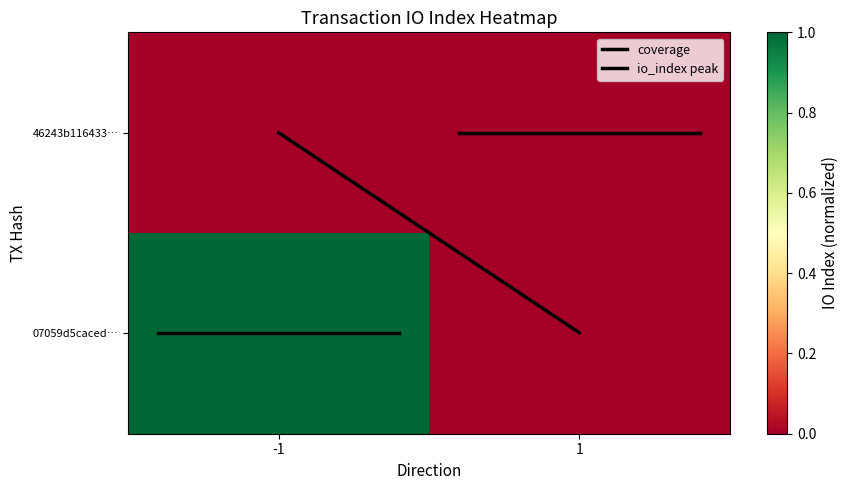

At which category does the chart reach its minimum across all series?

-1